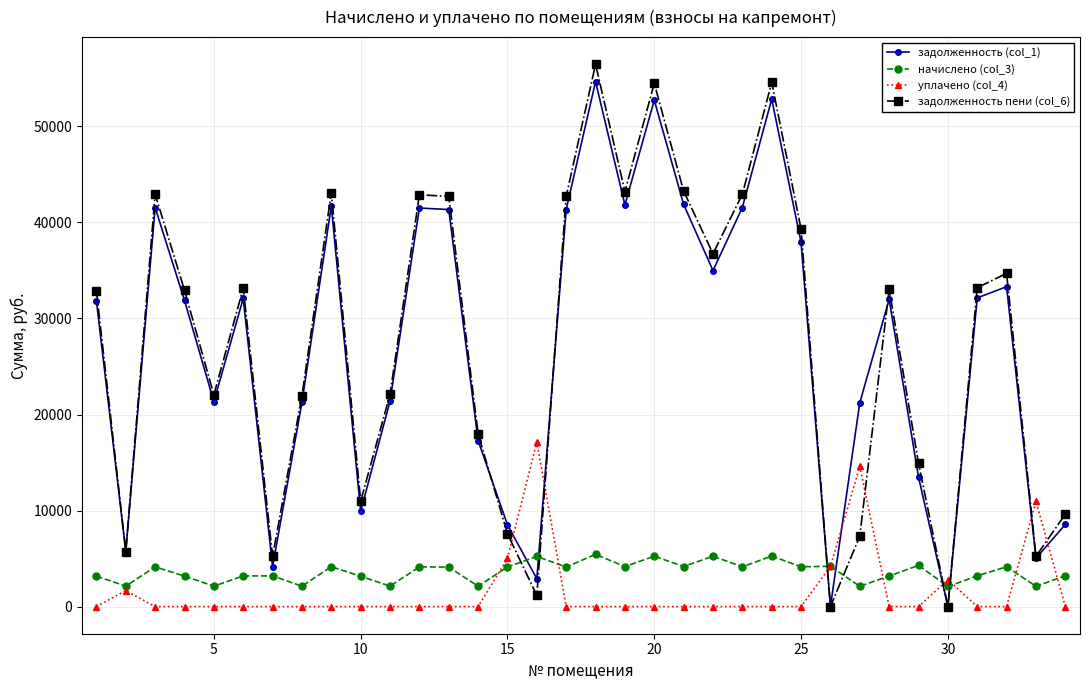

True or false: уплачено (col_4) and задолженность (col_1) intersect in this chart.

True